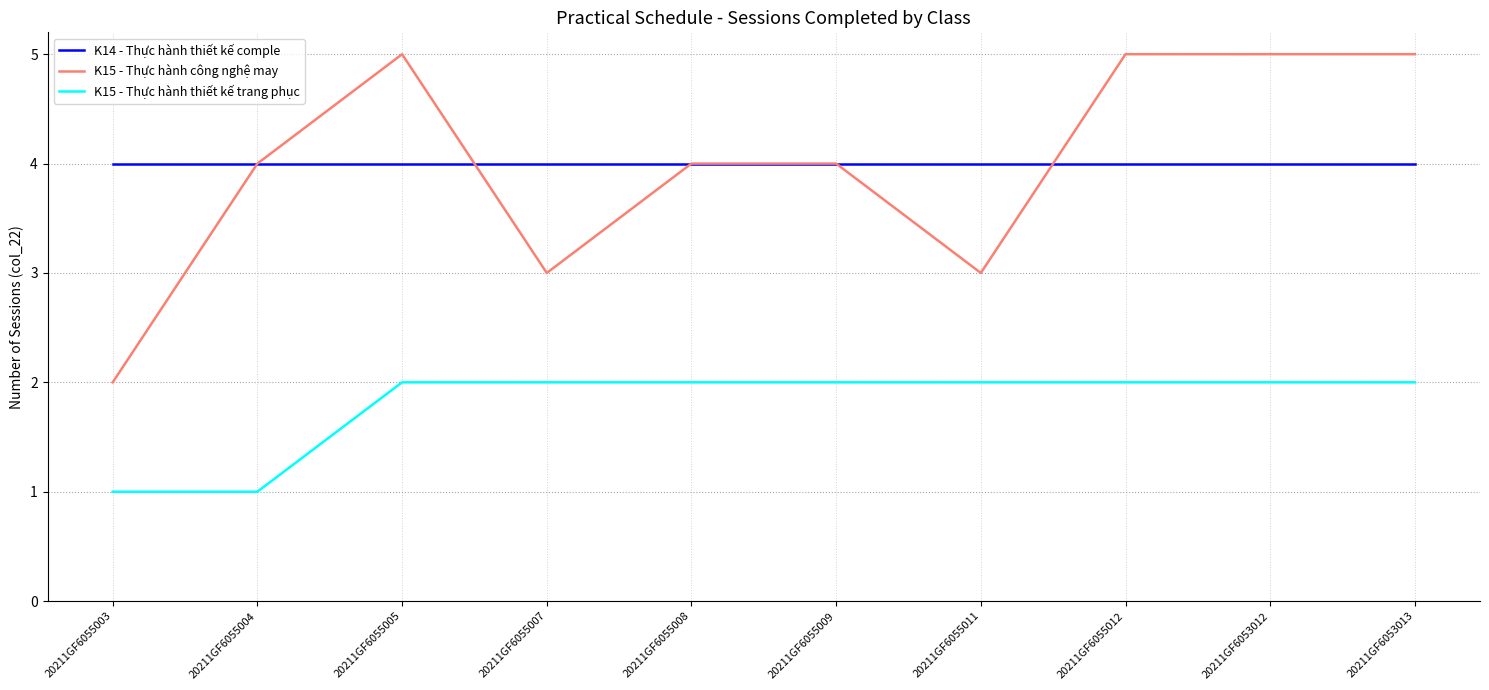

What position from the right is 20211GF6053013?

1